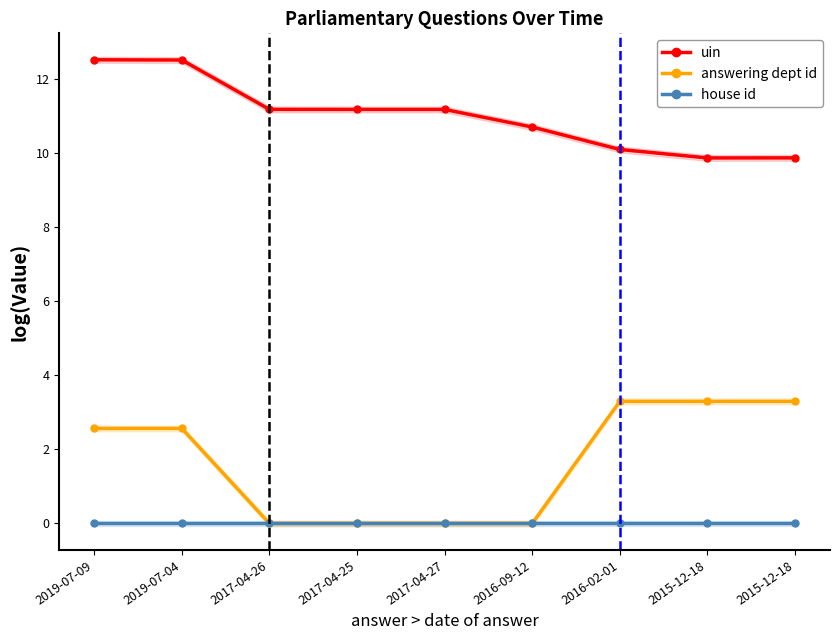

What is the label of the 7th point from the left?

2016-02-01